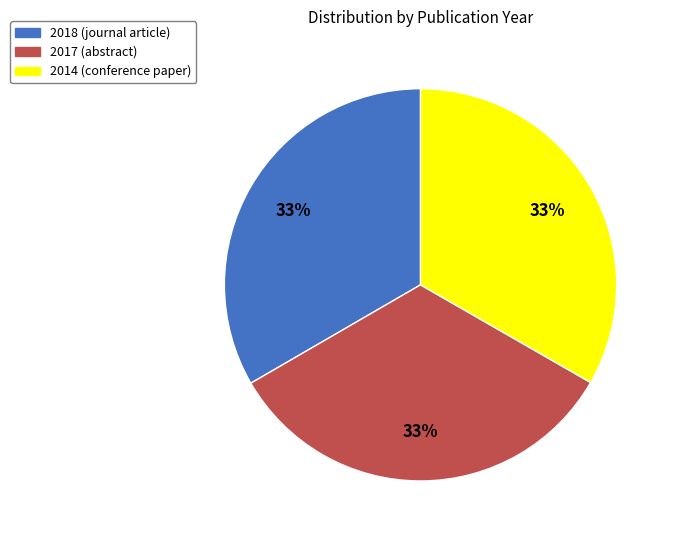

Count the number of slices in the pie.

3